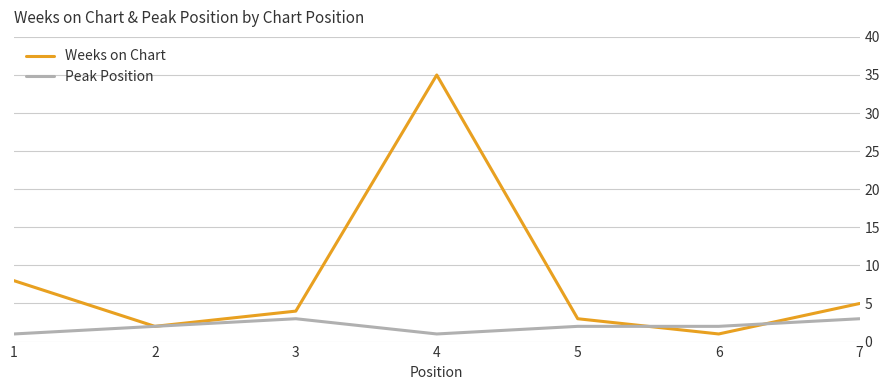

Reading left to right, transcribe all the data shown in this chart.

Weeks on Chart: 1=8	2=2	3=4	4=35	5=3	6=1	7=5
Peak Position: 1=1	2=2	3=3	4=1	5=2	6=2	7=3